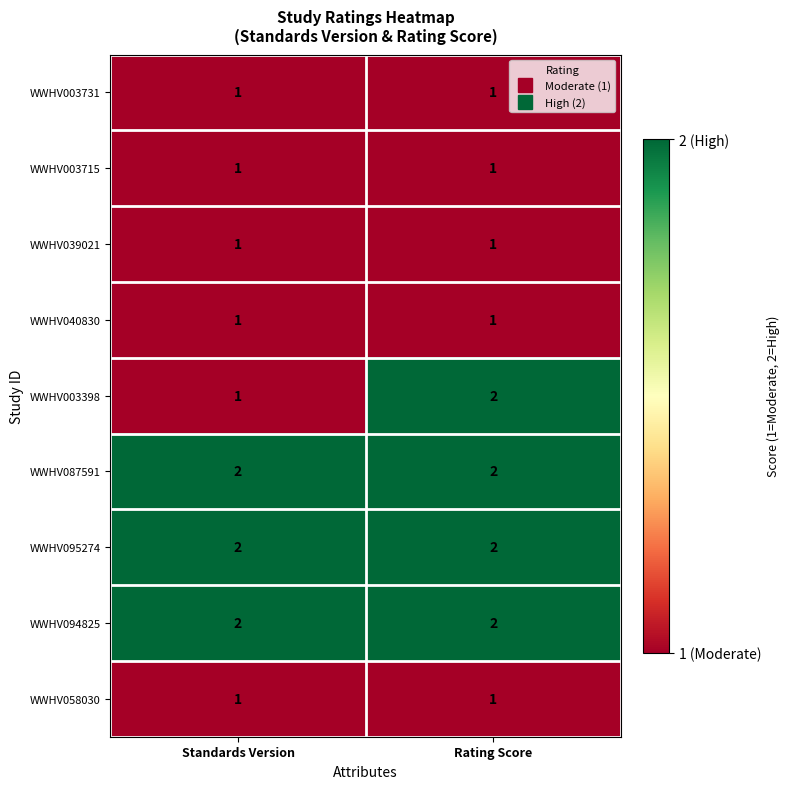

What is the total value across all series at Rating Score?

13